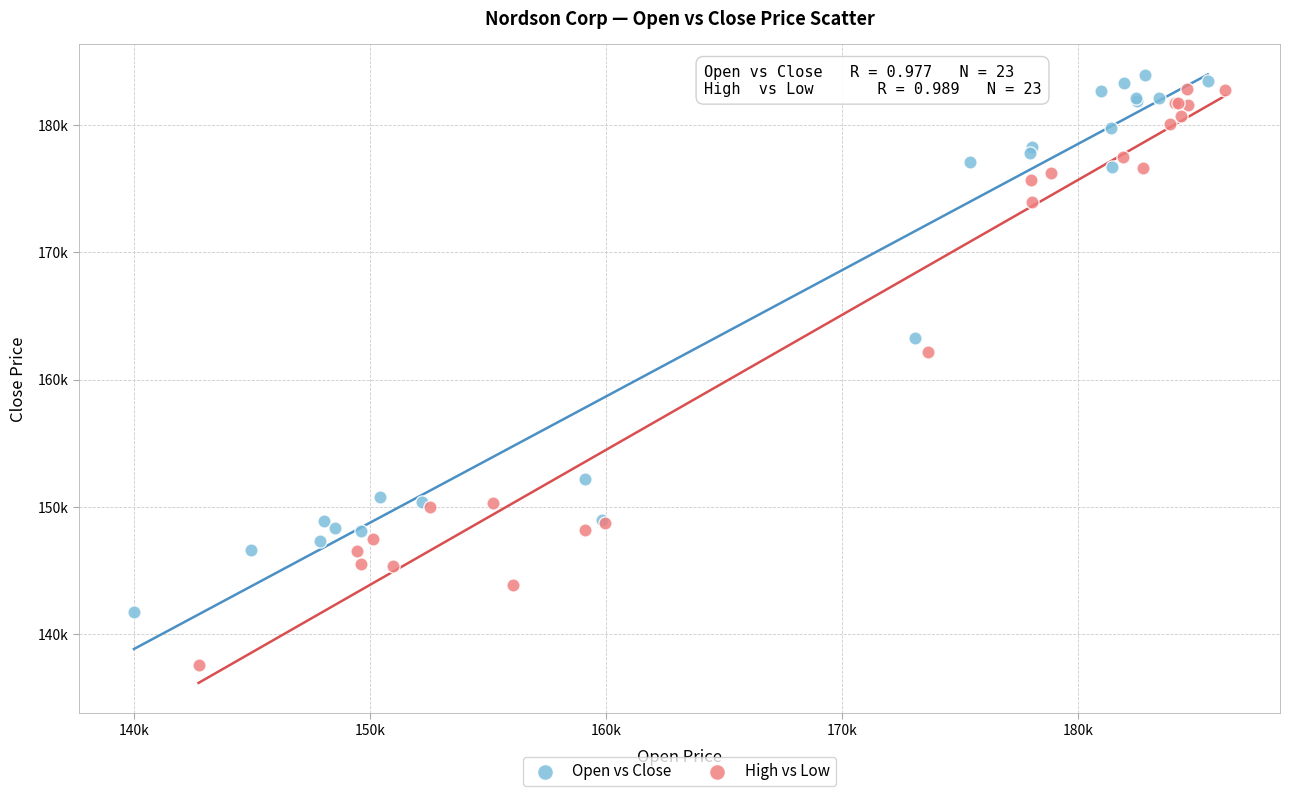

Which series reaches the maximum Y coordinate?

Open vs Close